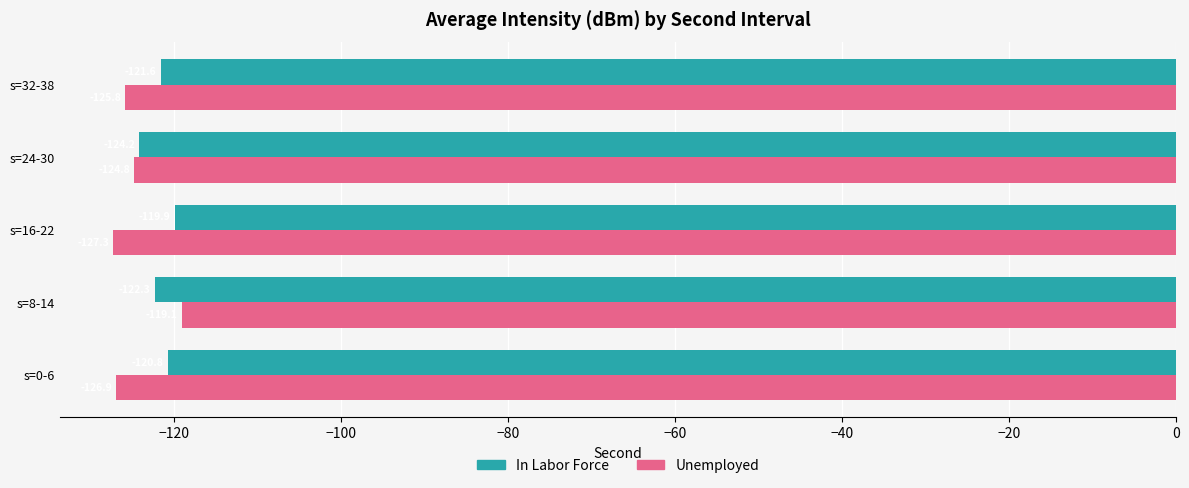

List the labels in order of Unemployed value, largest first.

s=8-14, s=24-30, s=32-38, s=0-6, s=16-22